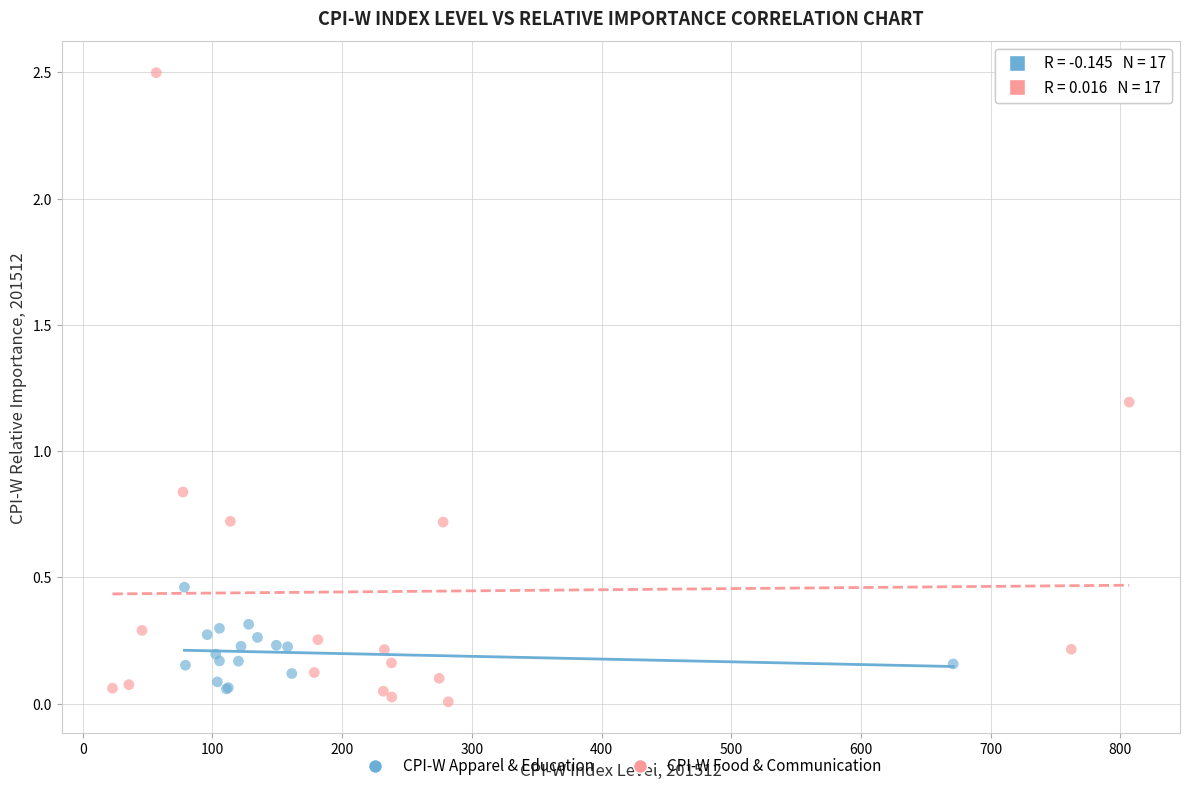

Which series reaches the maximum Y coordinate?

CPI-W Food & Communication